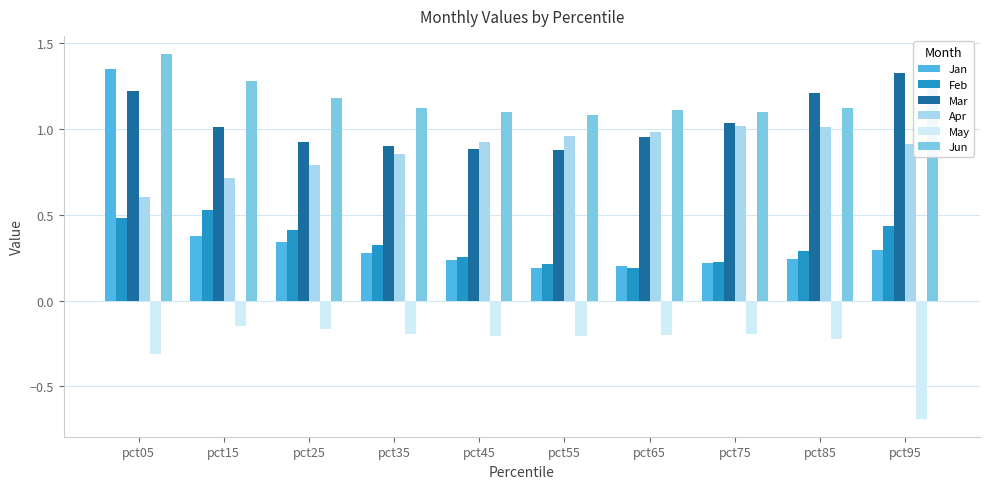

How many Jan values are between 0 and 1?

9